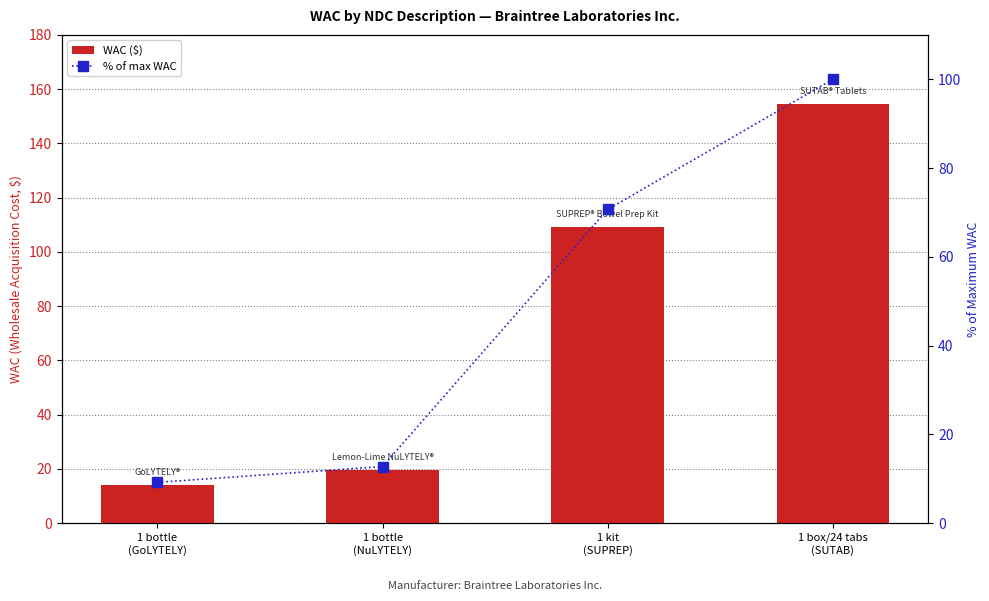

Which has a higher value, 1 kit
(SUPREP) or 1 bottle
(NuLYTELY)?

1 kit
(SUPREP)